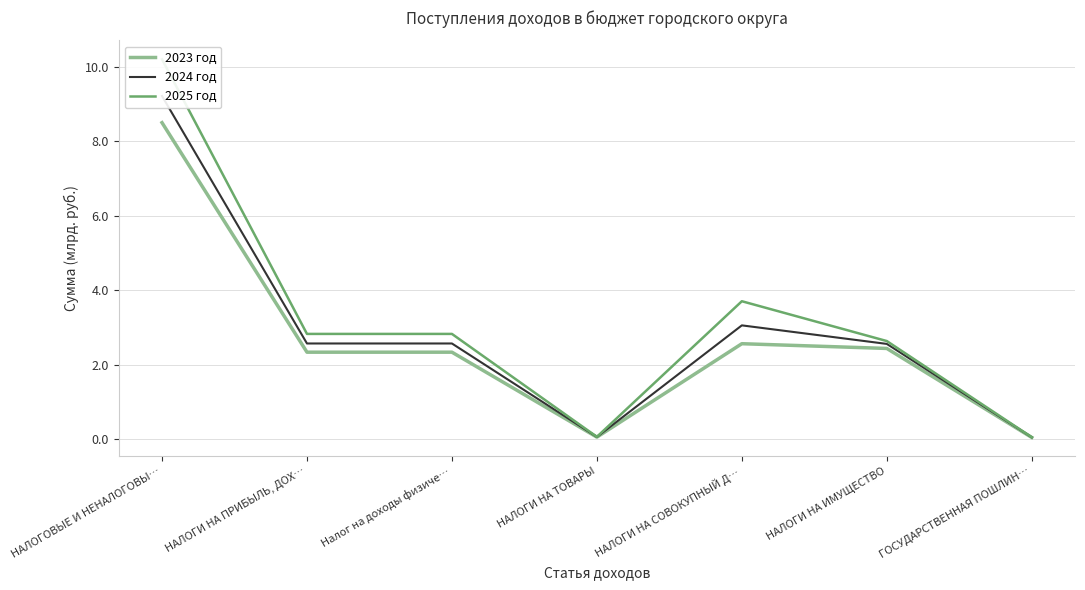

At how many categories does at least one series exceed 4?

1